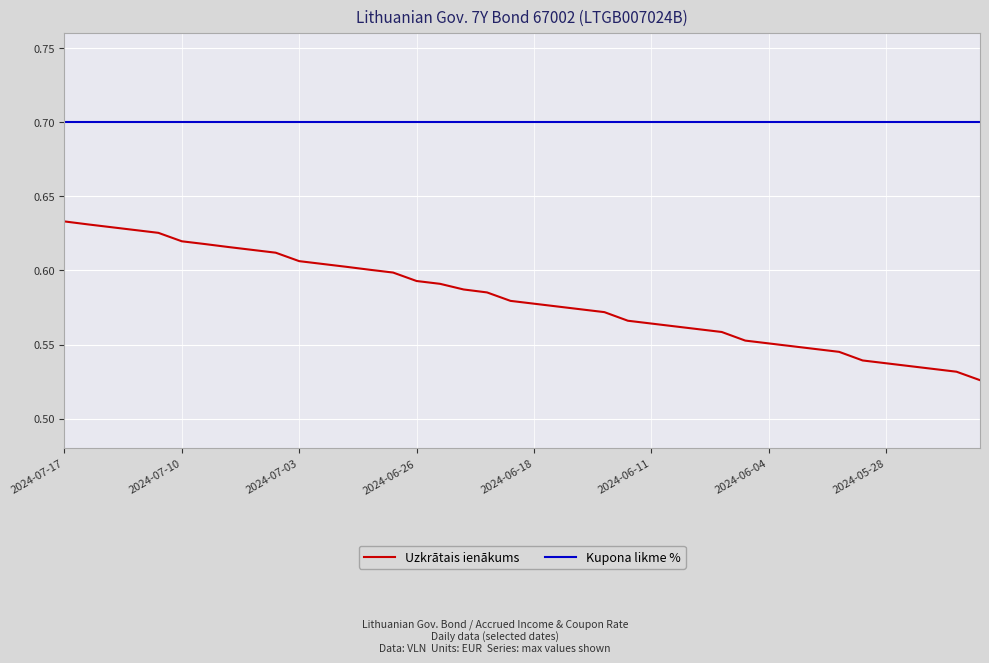

True or false: Uzkrātais ienākums and Kupona likme % cross at least once.

False